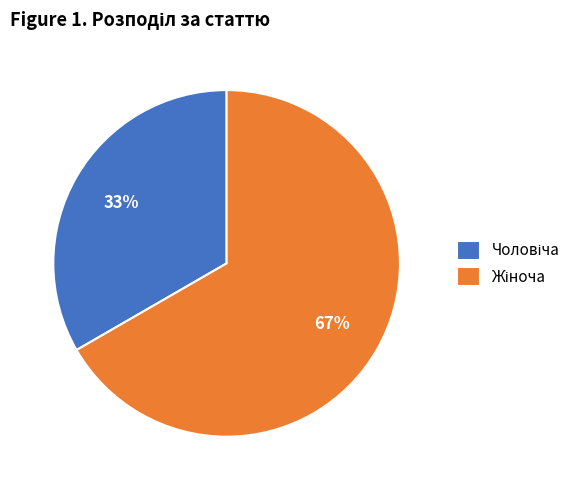

Is there any slice that represents more than half of the pie?

Yes